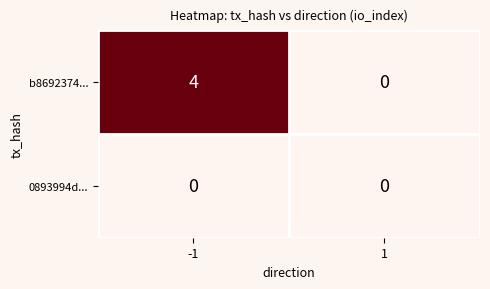

What is the sum of the b8692374... values at 1 and -1?

4